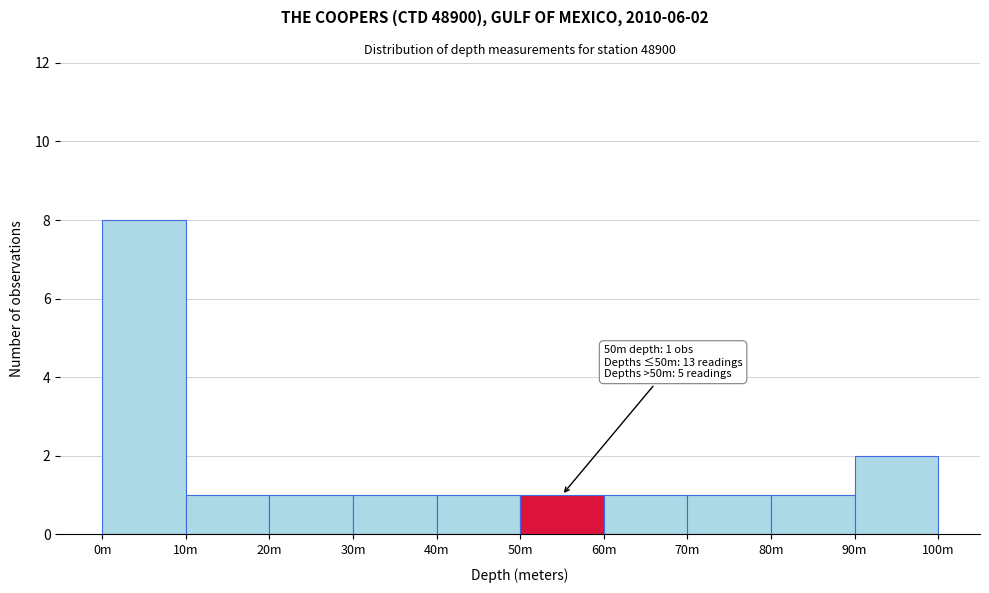

Reading right to left, what are all the values shown in this chart?

2	1	1	1	1	1	1	1	1	8